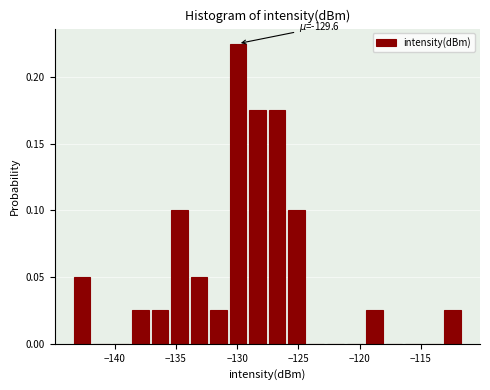

Read against the x-axis, roughly where is the centre of the tallest bar?

-130.0